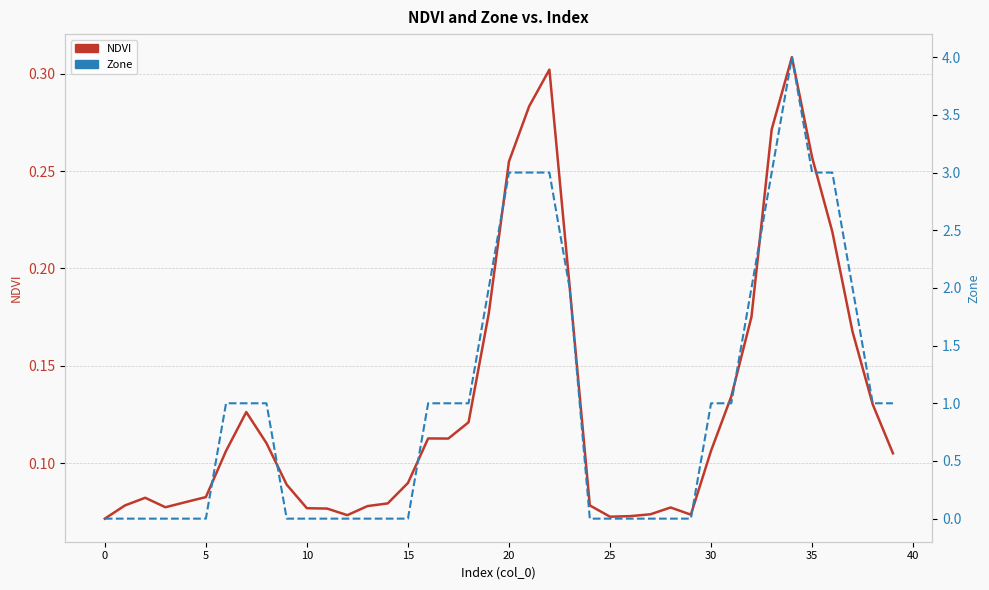

In NDVI, how many points are lower than both neighbors (excluding endpoints)?

5